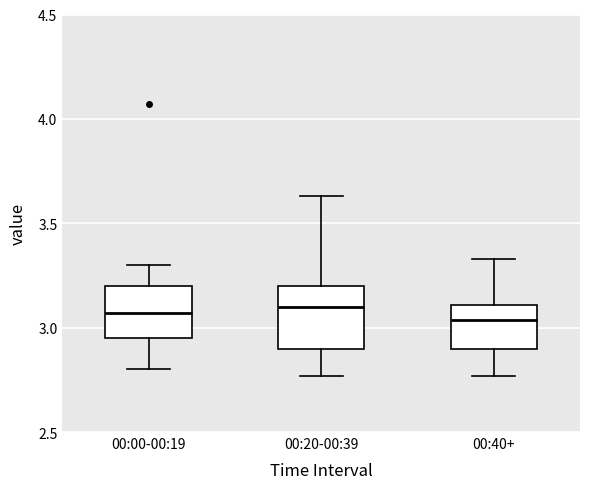

Which box is the tallest, from its lower edge to its upper edge?

00:20-00:39